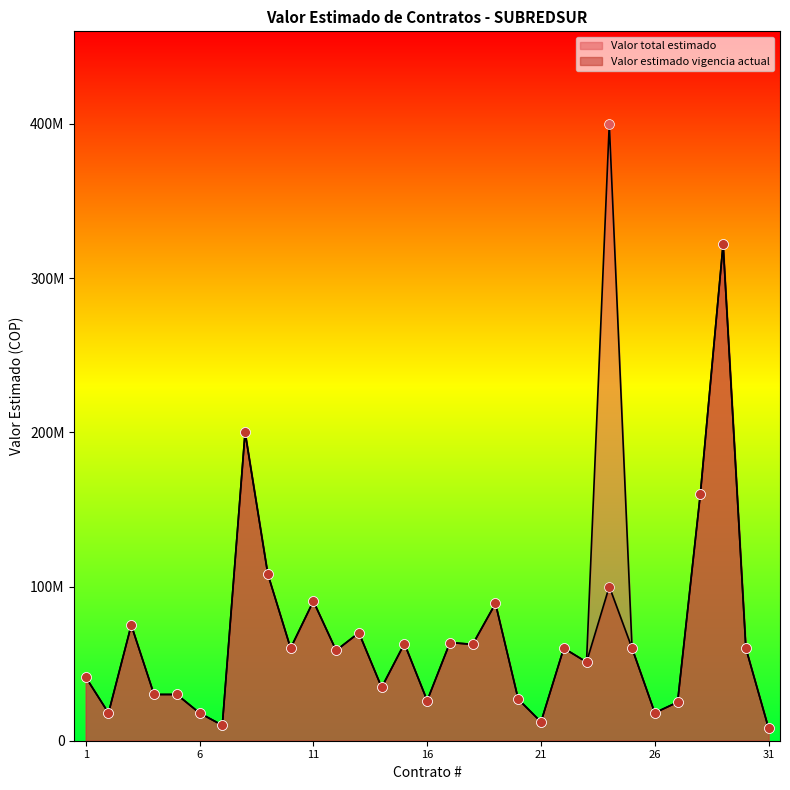

At which category is the sum across all series the highest?

29